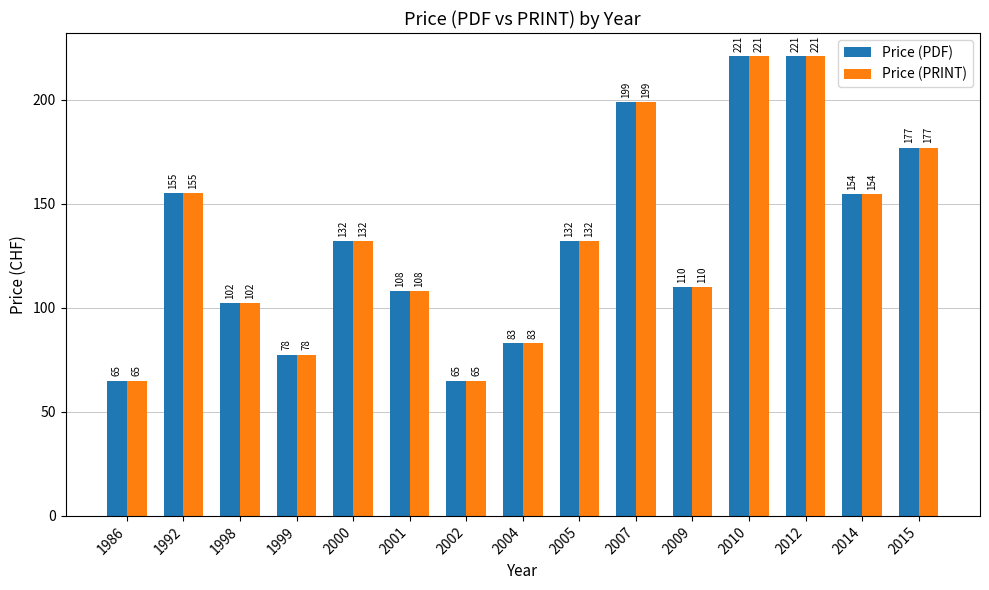

What is the smallest value displayed?

65.0